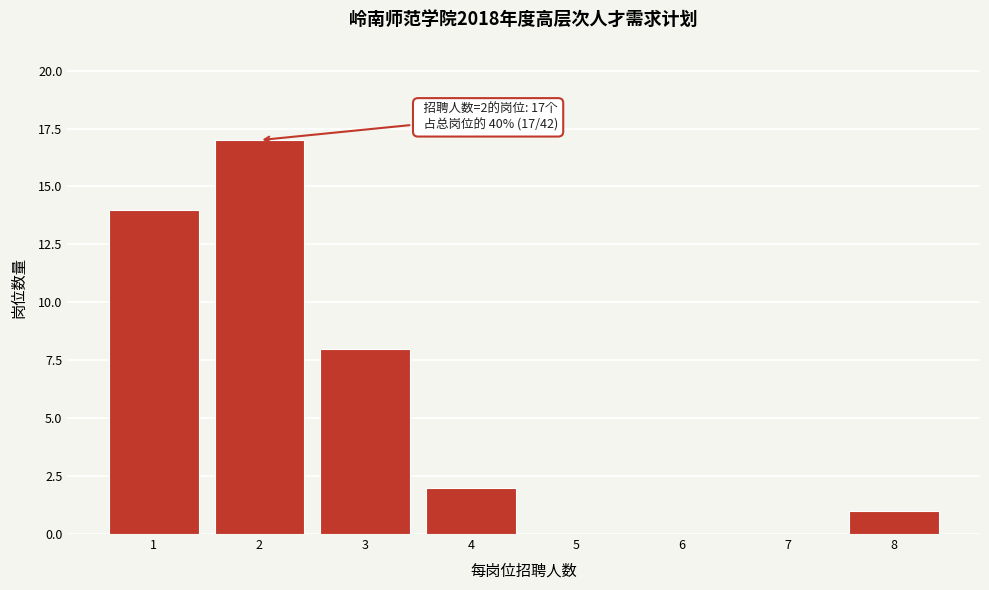

Reading right to left, list all the values displayed in this chart.

8=1	7=0	6=0	5=0	4=2	3=8	2=17	1=14